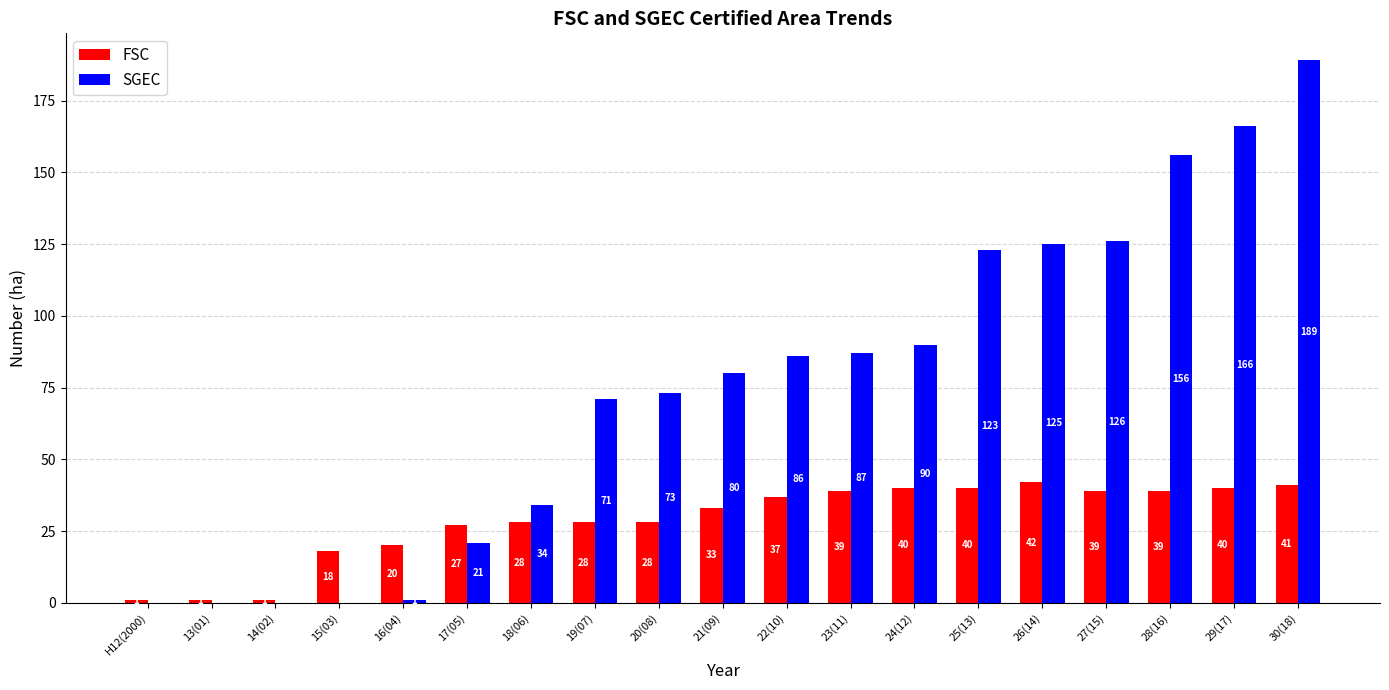

Which category has the highest value in the SGEC series?

30(18)